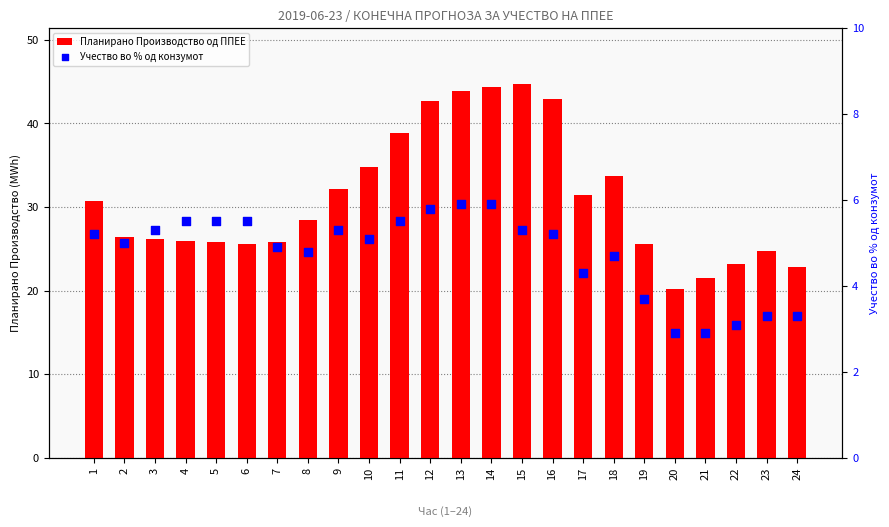

What are all the series names shown in the legend?

Планирано Производство од ППЕЕ, Учество во % од конзумот